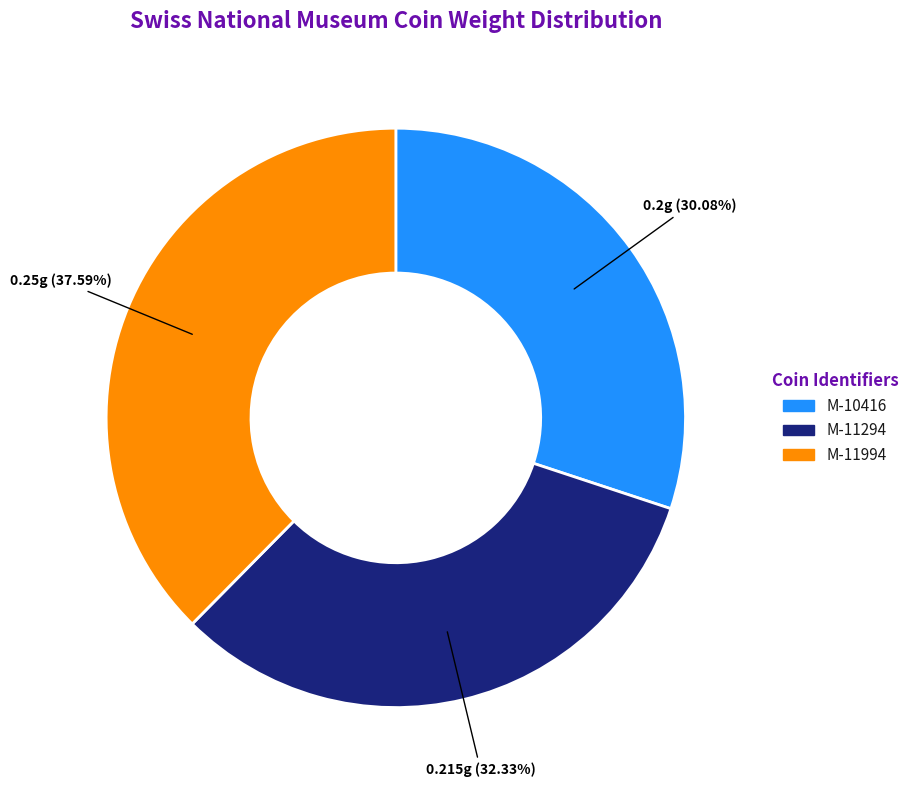

Count the number of slices in the pie.

3